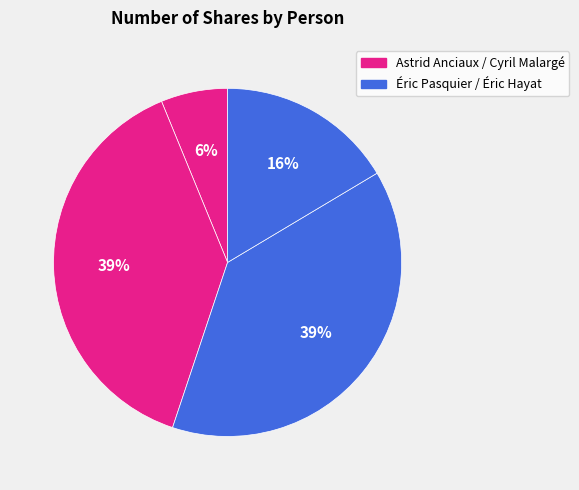

Count the number of slices in the pie.

4